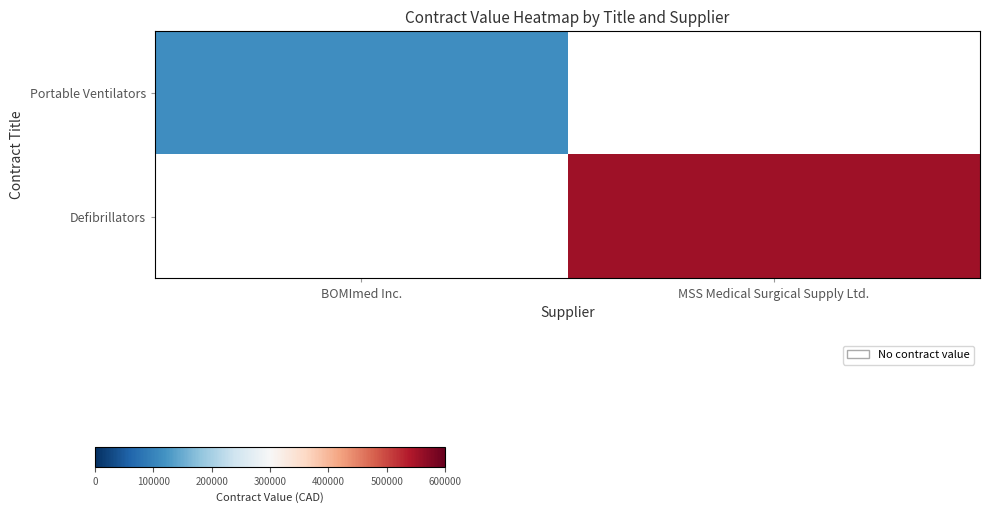

Rank the categories by Defibrillators value from lowest to highest.

BOMImed Inc., MSS Medical Surgical Supply Ltd.